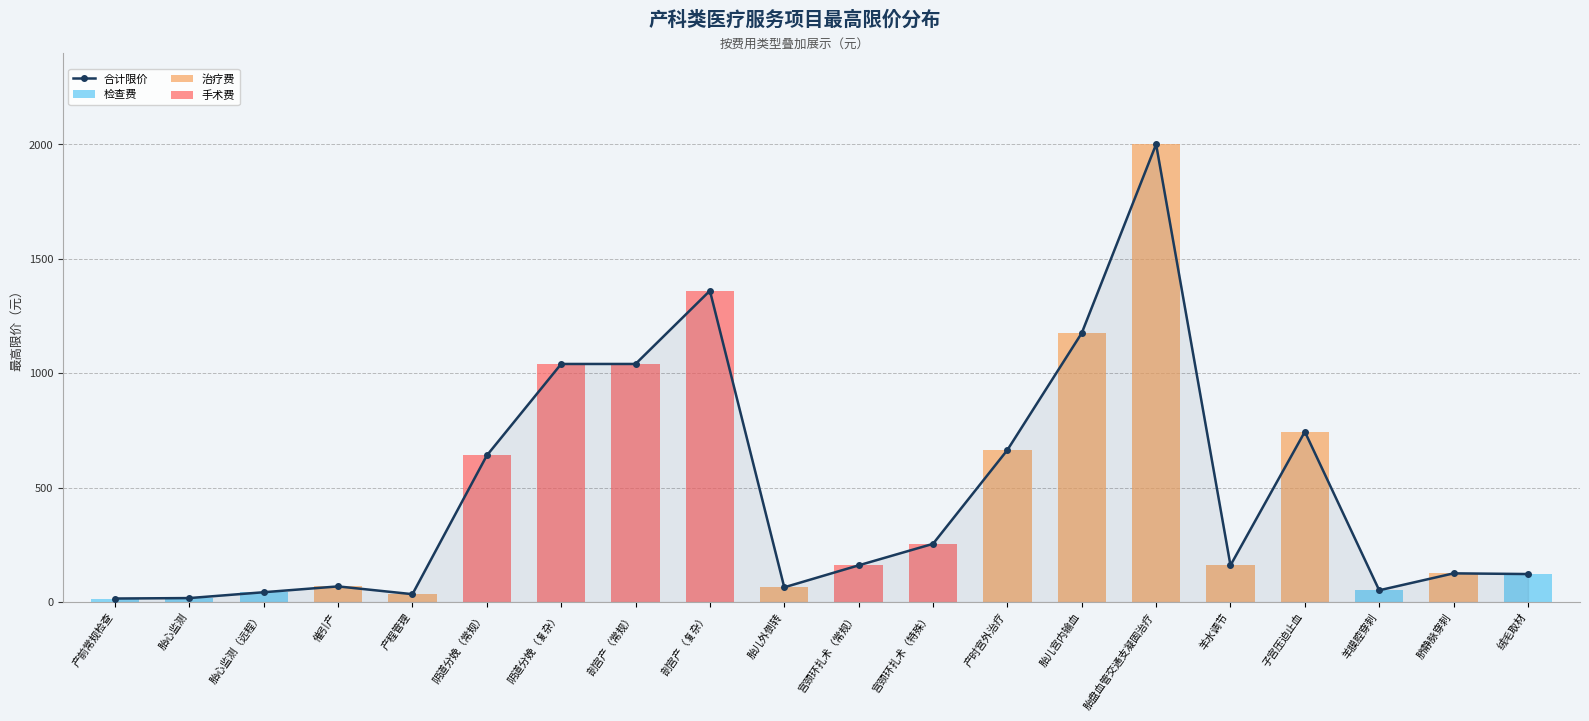

Which series changed the most between 胎儿外倒转 and 宫颈环扎术（常规）?

手术费